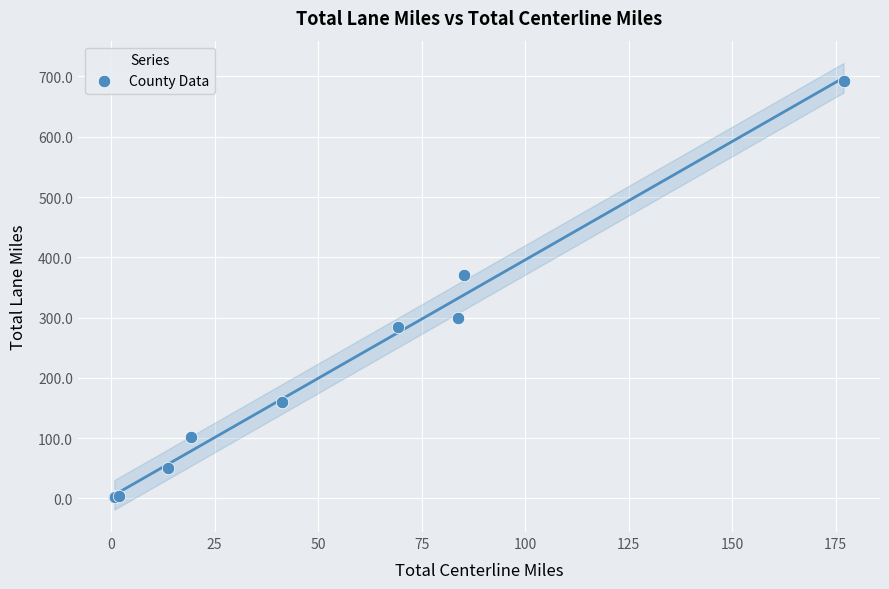

What Y value in the scatter plot is closest to 347?

371.1